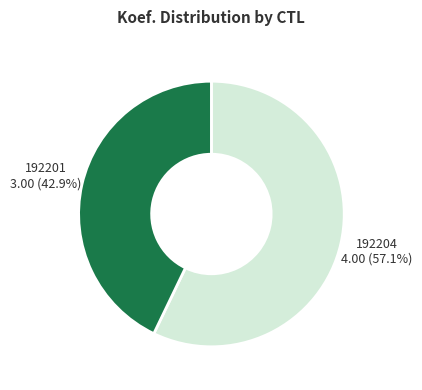

How much of the chart is everything except 192201?

57.1%